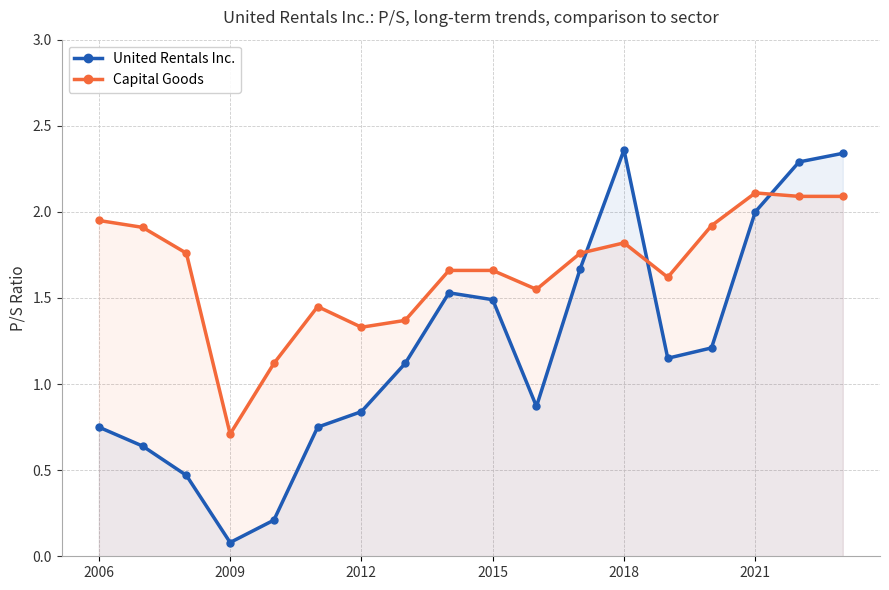

What is the total value across all series at 7?

2.5